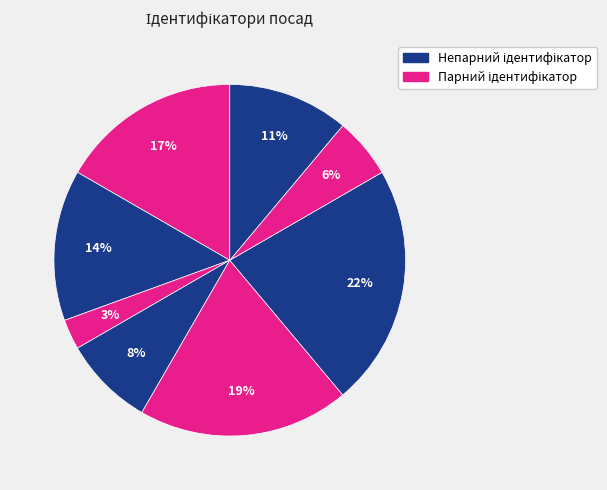

How many slices are in this pie chart?

8